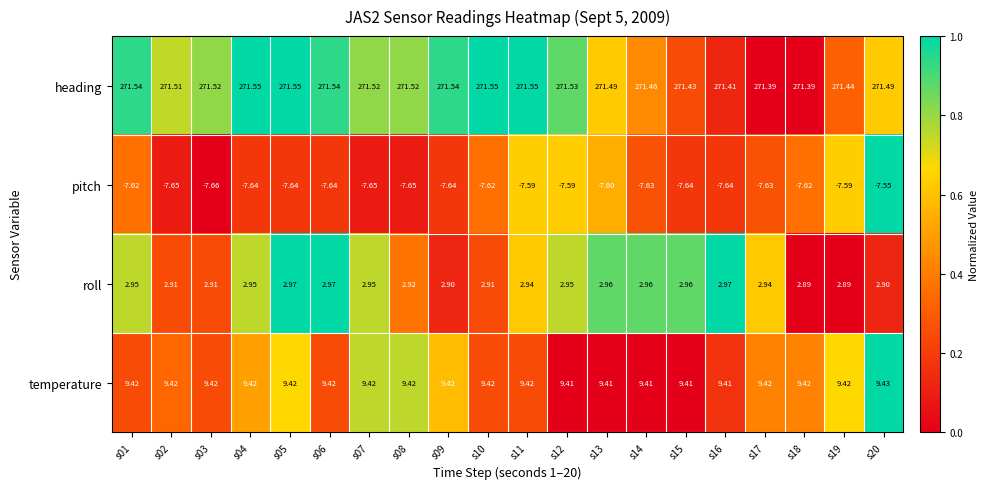

Which series has the widest spread of values?

heading